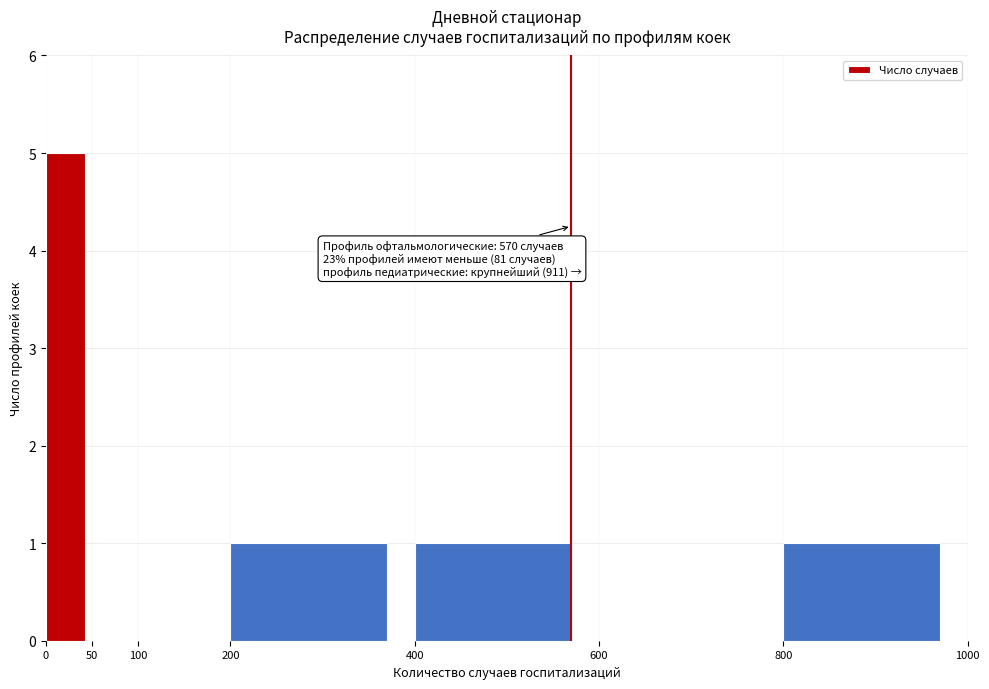

Over which range of the x-axis is the bar tallest?

0 to 50